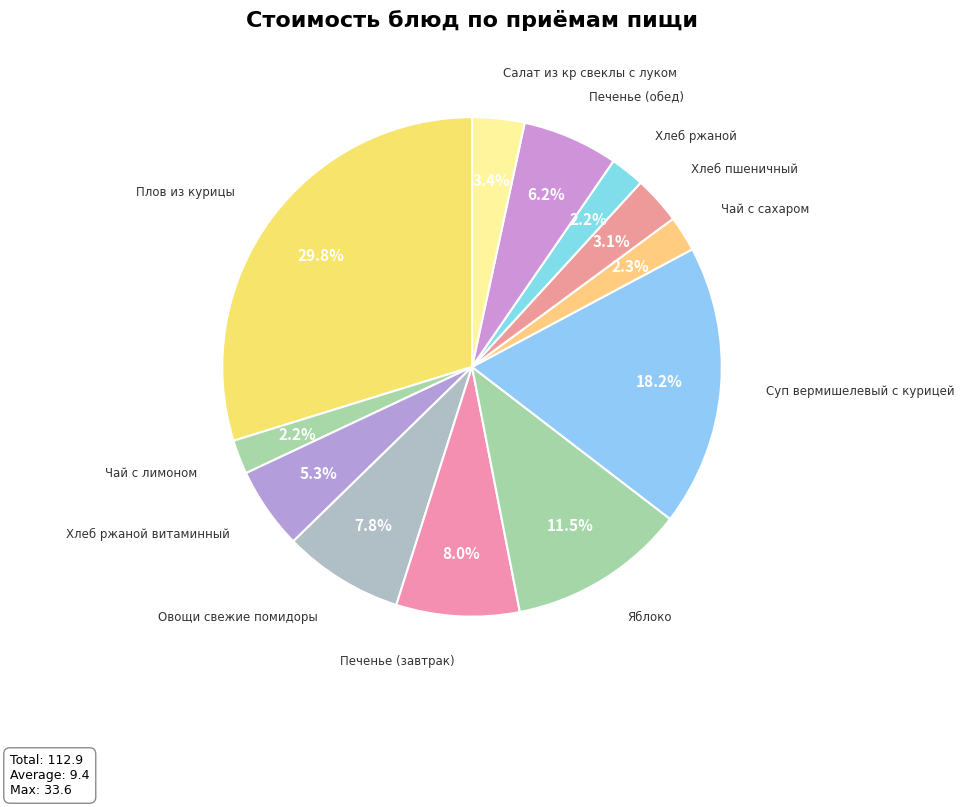

How many segments does this pie chart have?

12